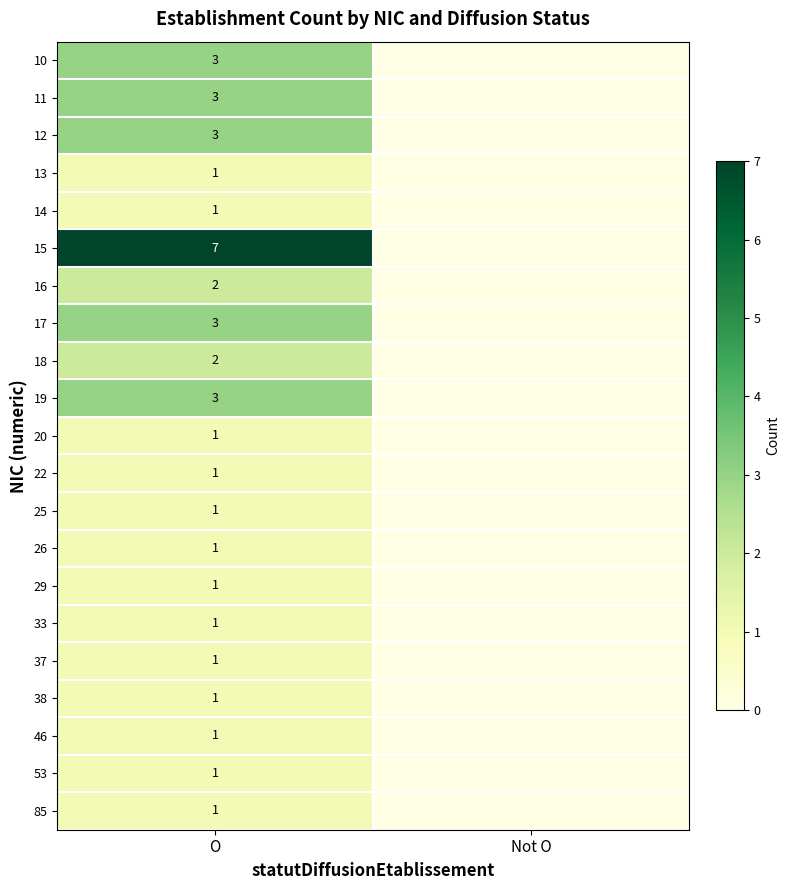

The value of 37 at O is 1. True or false?

True